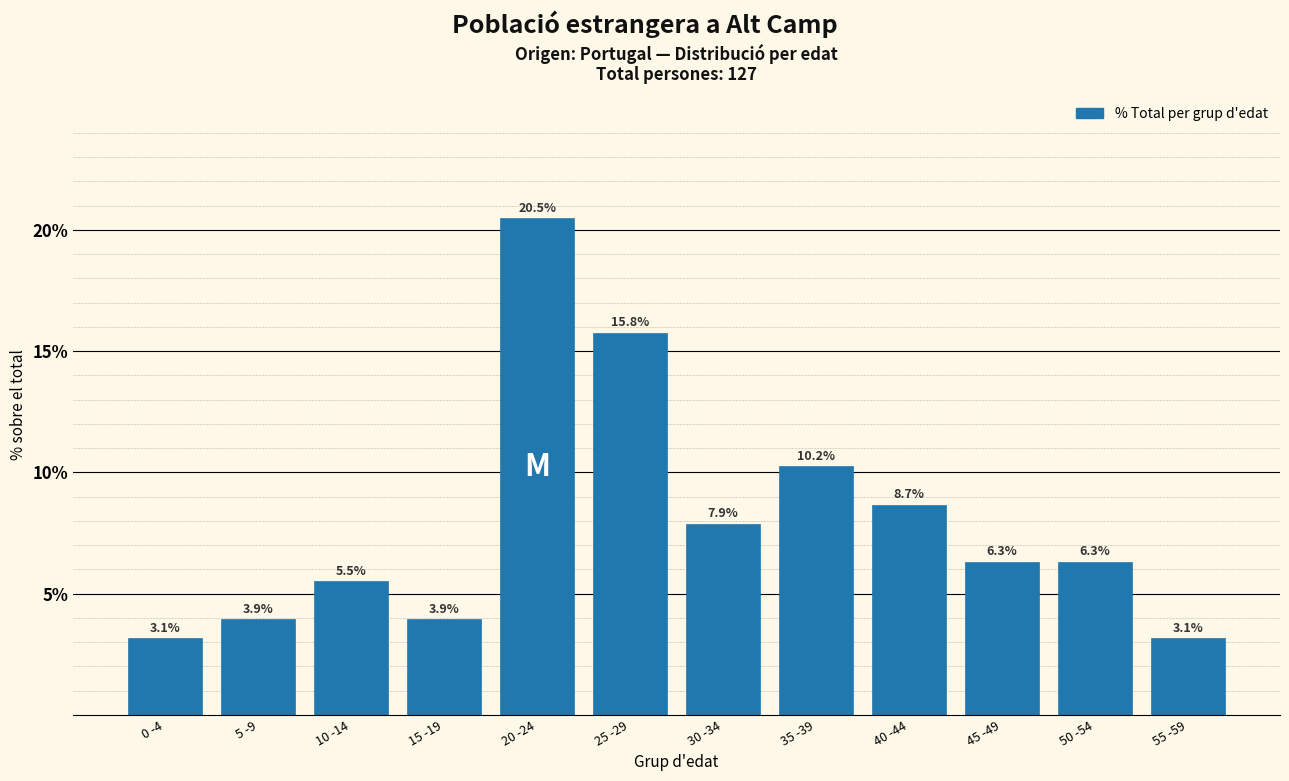

The chart shows a value of 10.8 at 30 -34. True or false?

False